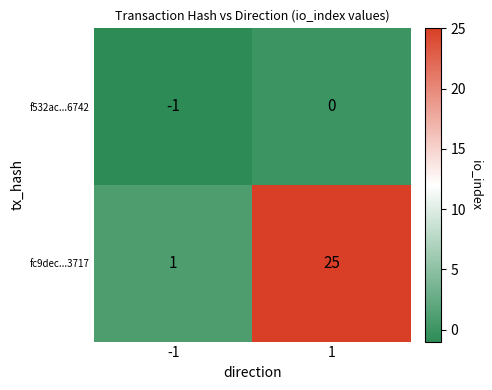

Reading left to right, transcribe all the data shown in this chart.

f532ac...6742: -1=-1	1=0
fc9dec...3717: -1=1	1=25